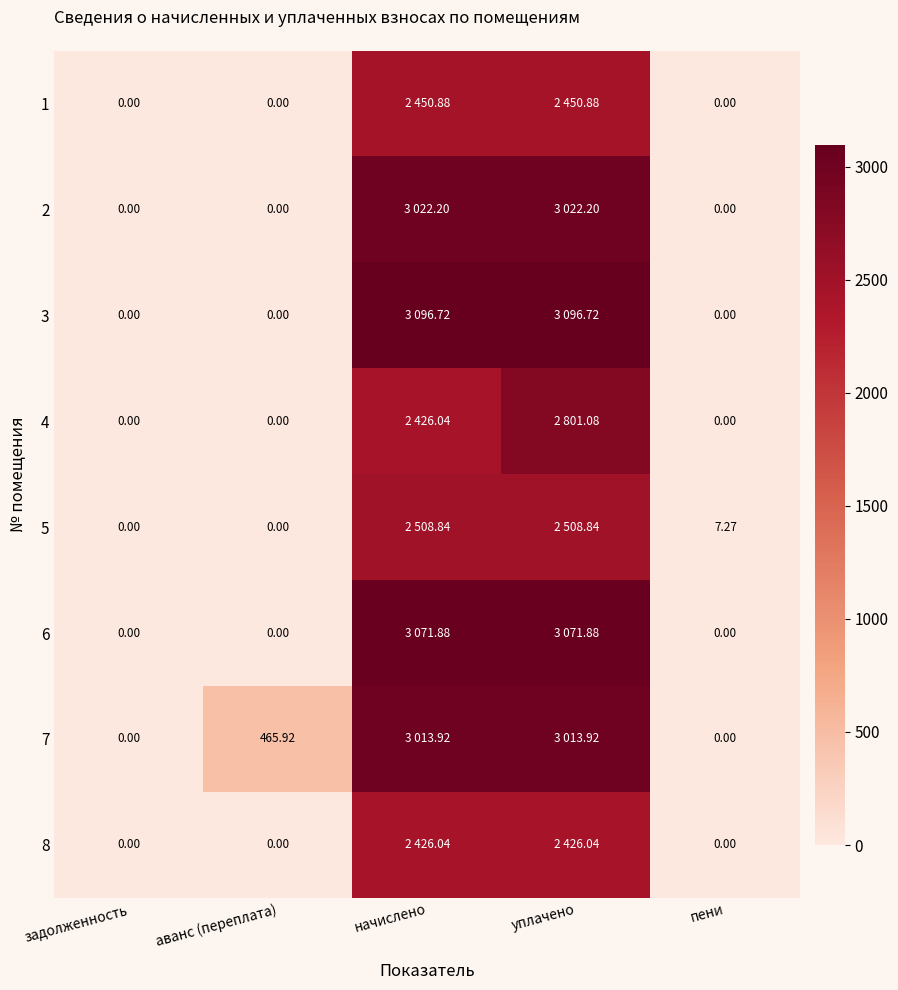

Which category has the highest value across all series?

начислено